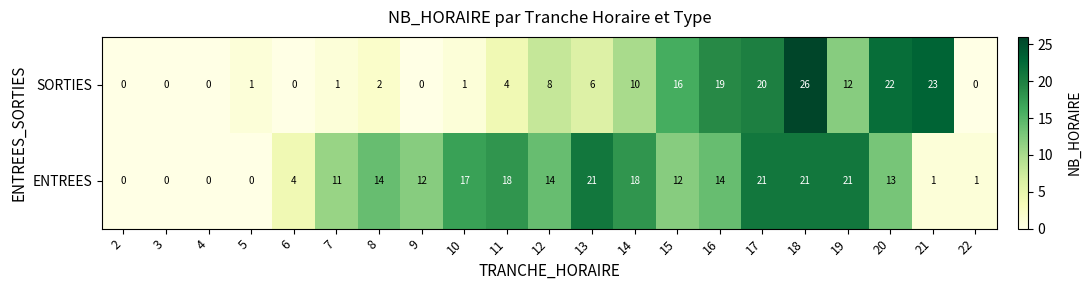

What is the difference between the second highest and minimum values in the ENTREES series?

21